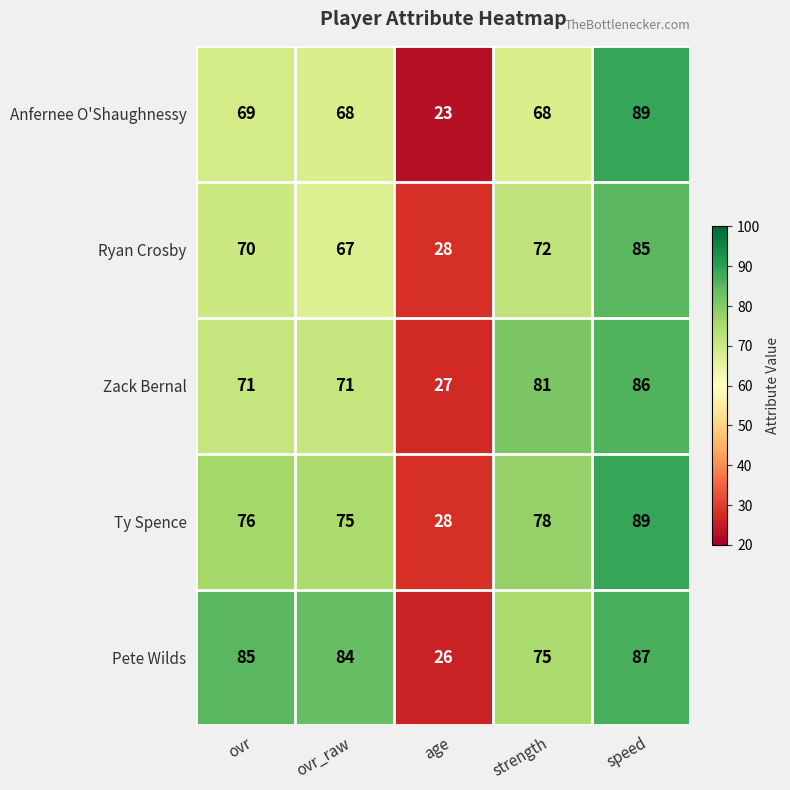

Is the value of Zack Bernal at strength greater than the value of Ty Spence at ovr_raw?

Yes